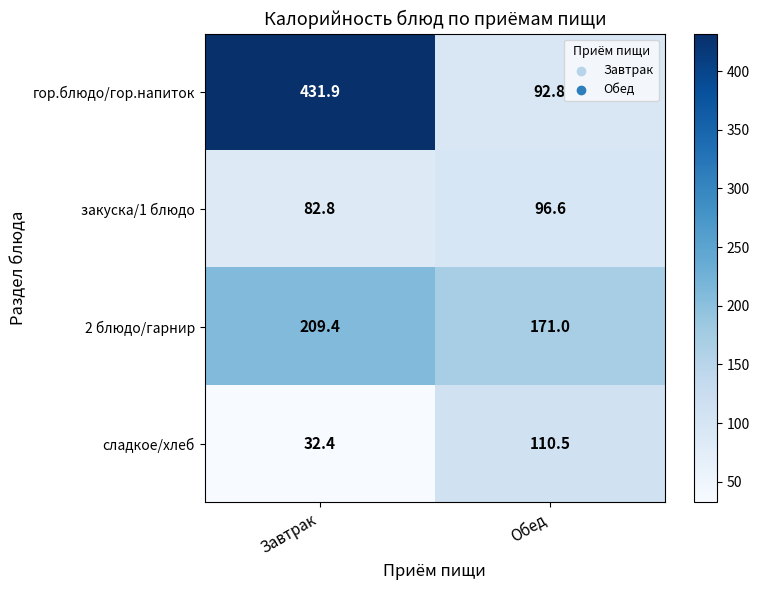

Reading right to left, extract all data points from this chart.

гор.блюдо/гор.напиток: 92.8	431.9
закуска/1 блюдо: 96.6	82.8
2 блюдо/гарнир: 171.0	209.4
сладкое/хлеб: 110.5	32.4